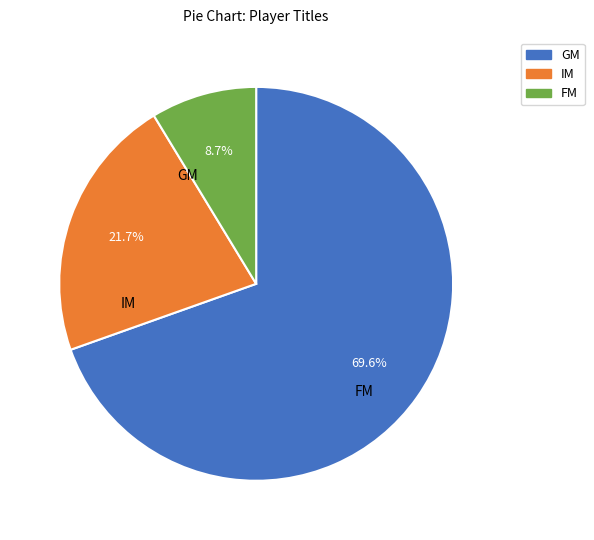

To the nearest percent, what is the difference between the FM and GM slice percentages?

61%